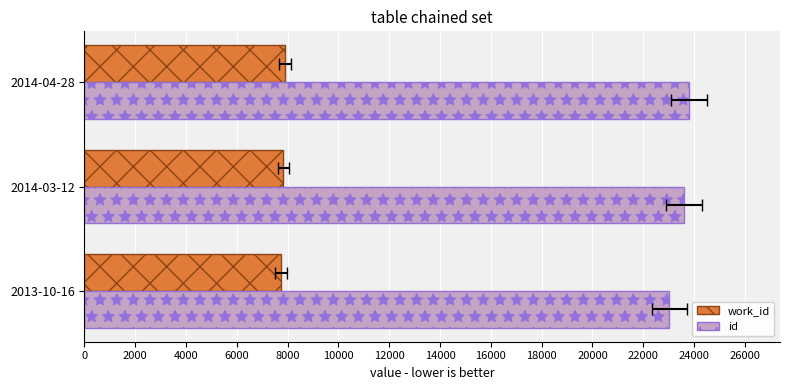

True or false: id has a value of 11358 at 2014-03-12.

False